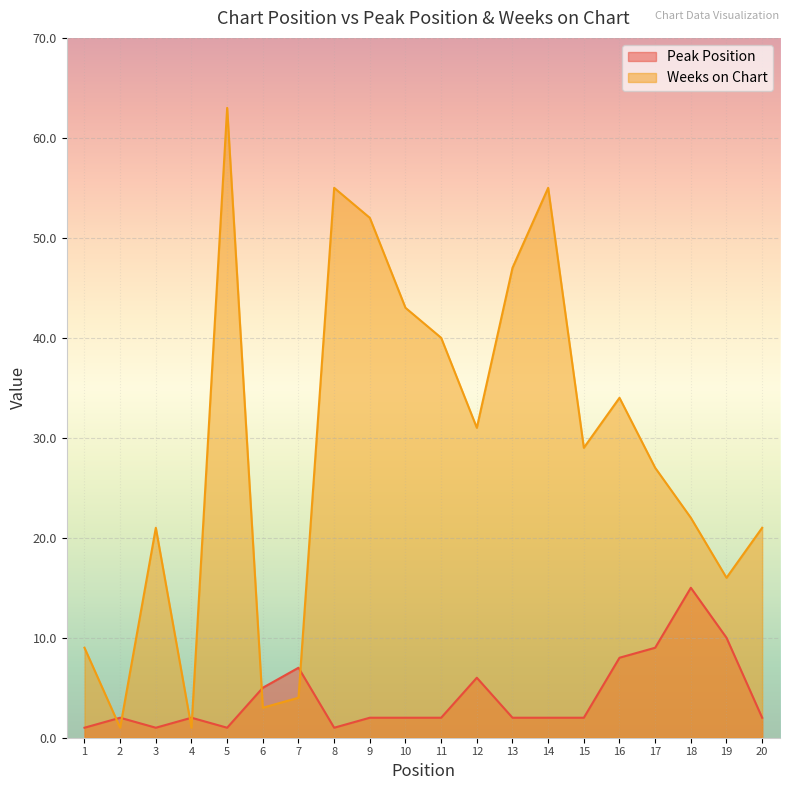

Reading left to right, what are all the values shown in this chart?

Peak Position: 1=1	2=2	3=1	4=2	5=1	6=5	7=7	8=1	9=2	10=2	11=2	12=6	13=2	14=2	15=2	16=8	17=9	18=15	19=10	20=2
Weeks on Chart: 1=9	2=1	3=21	4=1	5=63	6=3	7=4	8=55	9=52	10=43	11=40	12=31	13=47	14=55	15=29	16=34	17=27	18=22	19=16	20=21